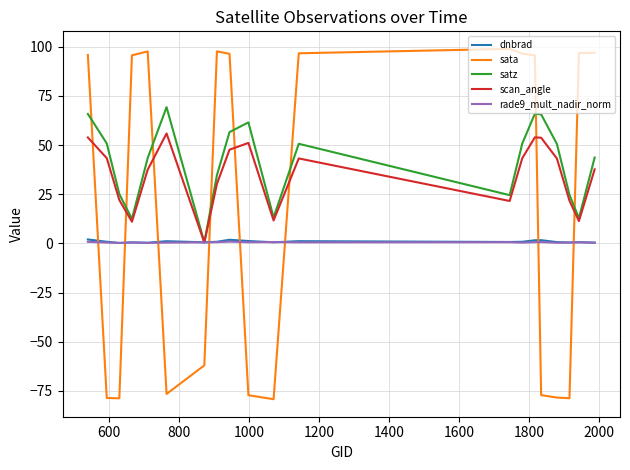

How many intersections are there between satz and sata?

8